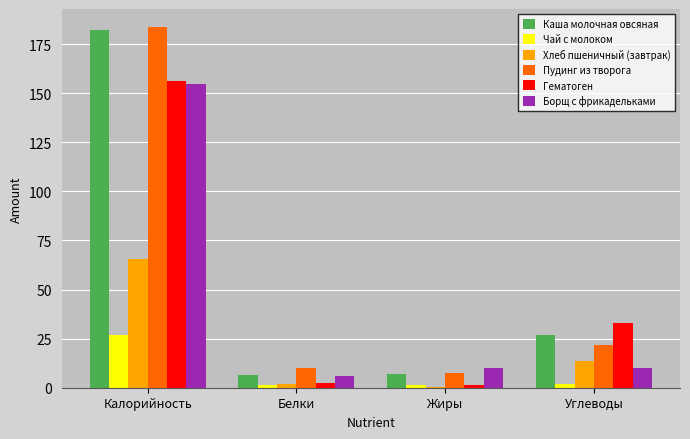

The value of Каша молочная овсяная at Жиры is 7.0. True or false?

True